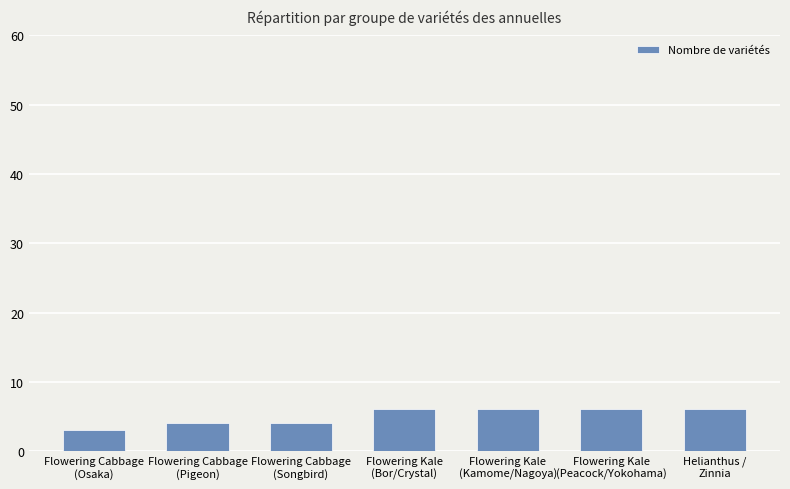

What is the maximum value shown in the chart?

6